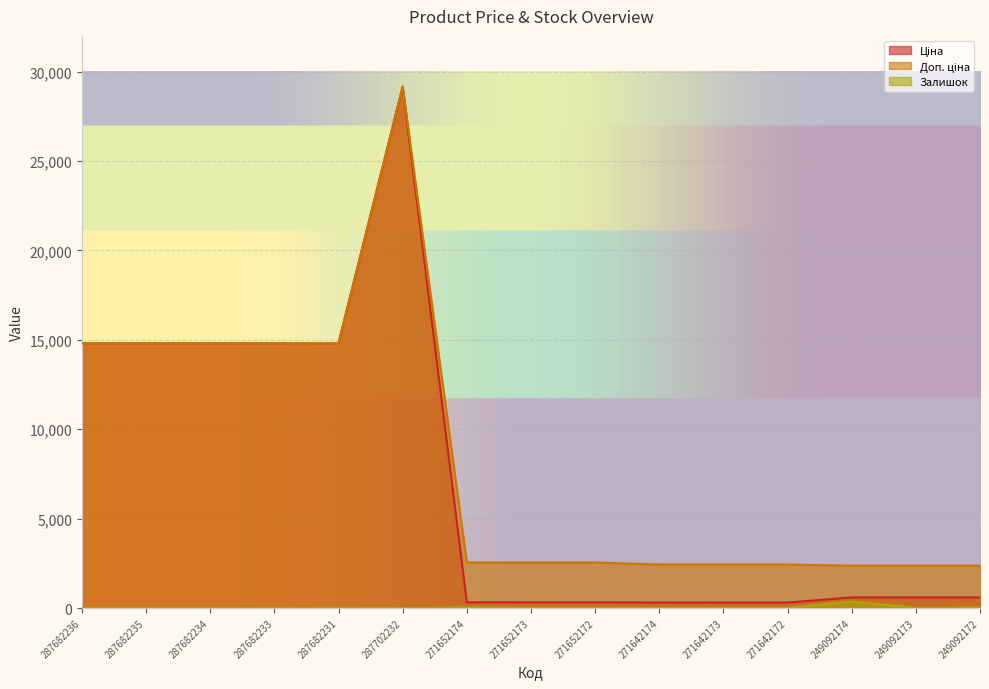

What is the value of the Ціна point at the 5th from the left?

14817.6